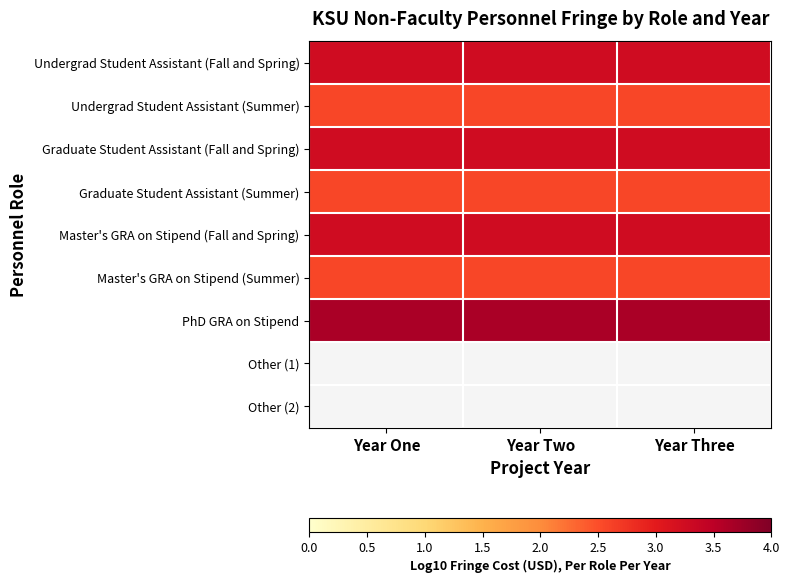

Is the value of Master's GRA on Stipend (Fall and Spring) at Year One greater than the value of Other (1) at Year Three?

No